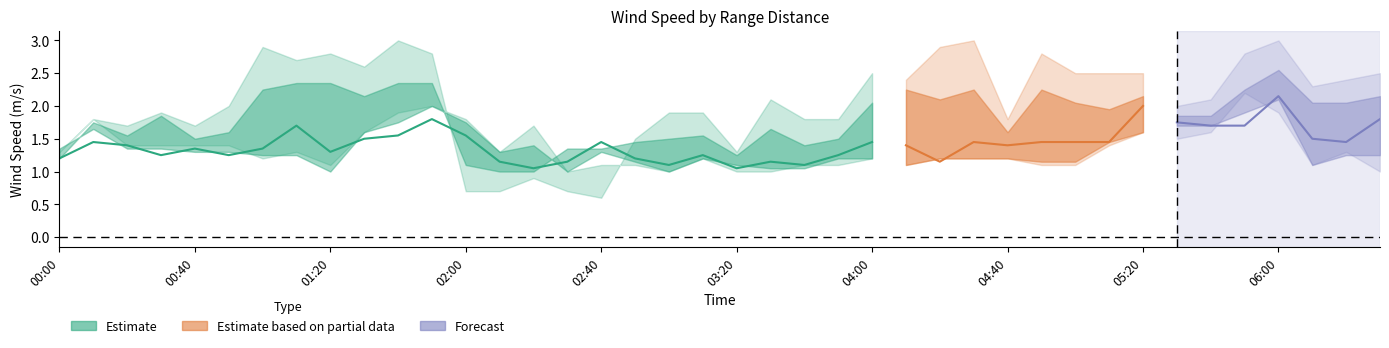

Is this an area chart (filled region under the line)?

No